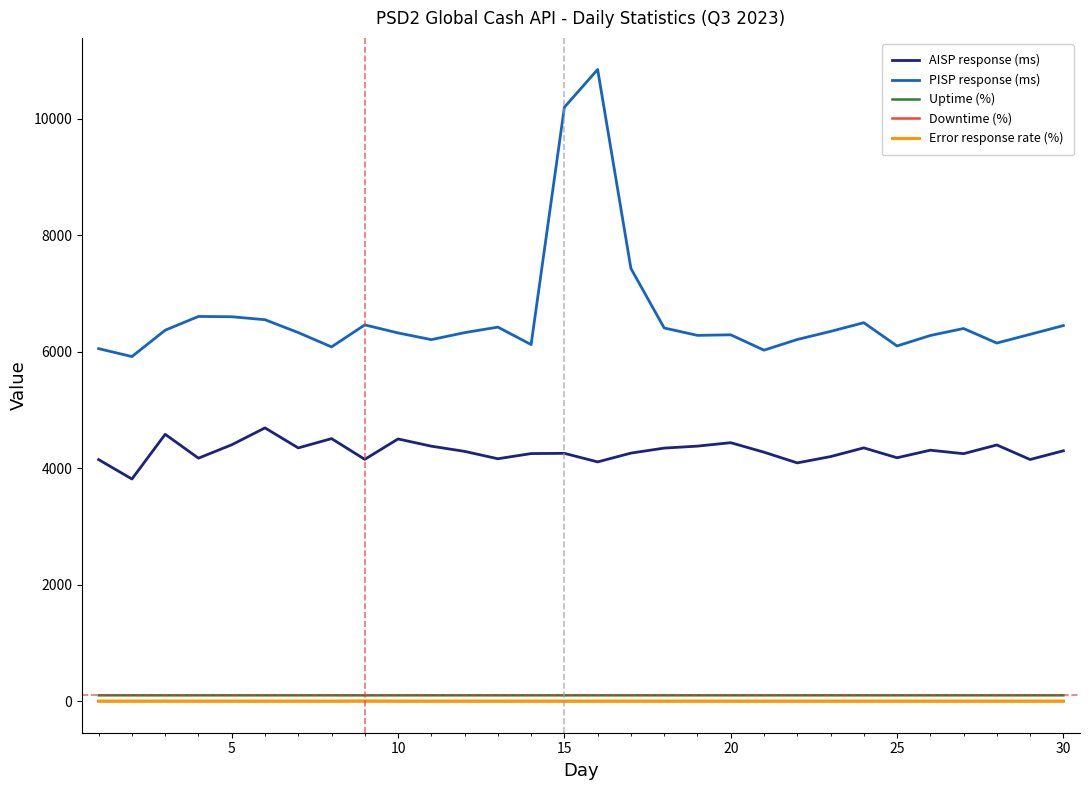

Does the chart display data point markers on the line(s)?

No